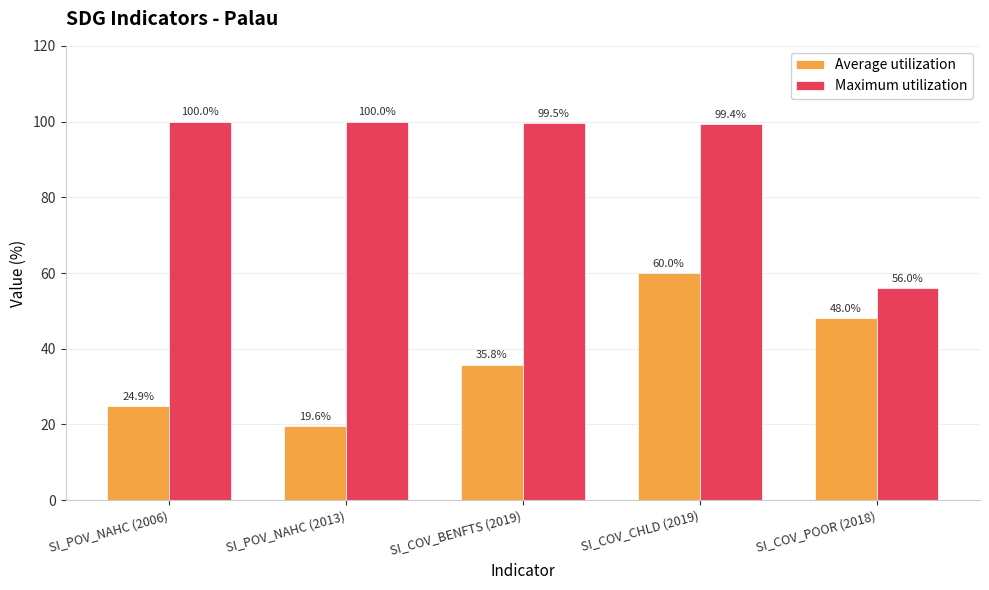

At which label does Maximum utilization first exceed 99?

SI_POV_NAHC (2006)